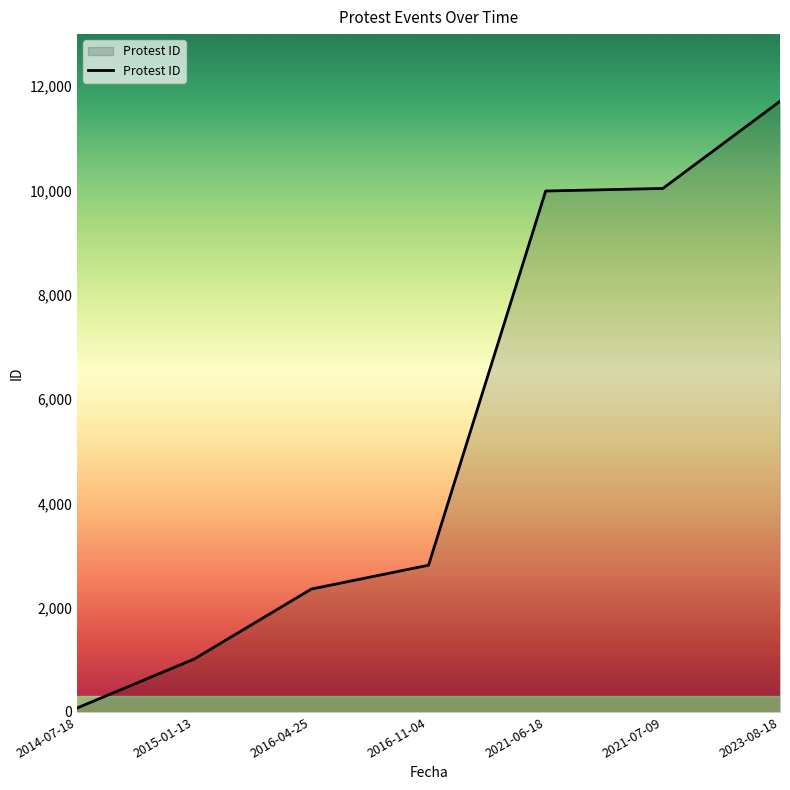

What is the ratio of the value at 2021-06-18 to the value at 2015-01-13?

9.8